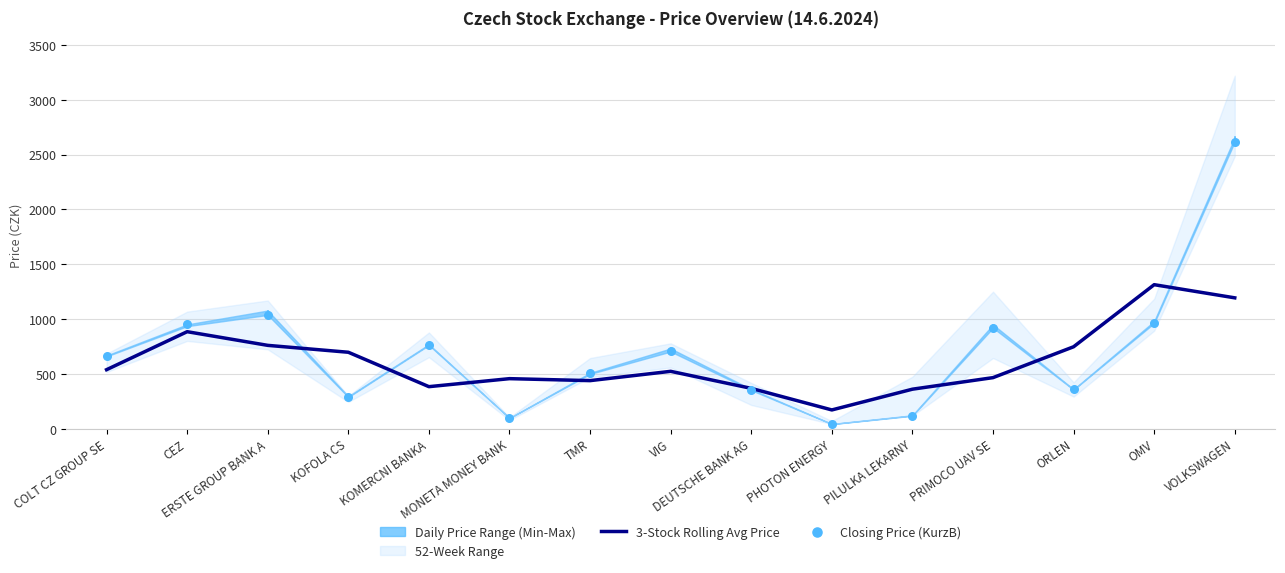

Which series has the largest total across all categories?

Closing Price (KurzB)